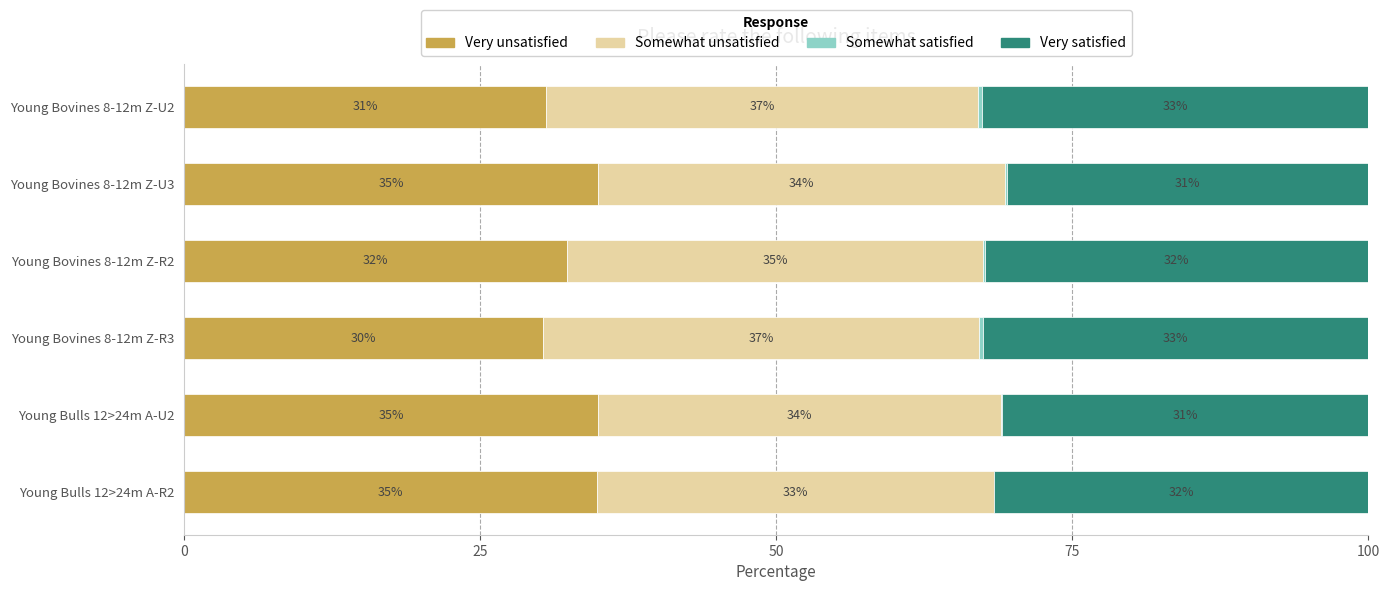

At which label is Very unsatisfied closest to 32?

Young Bovines 8-12m Z-R2